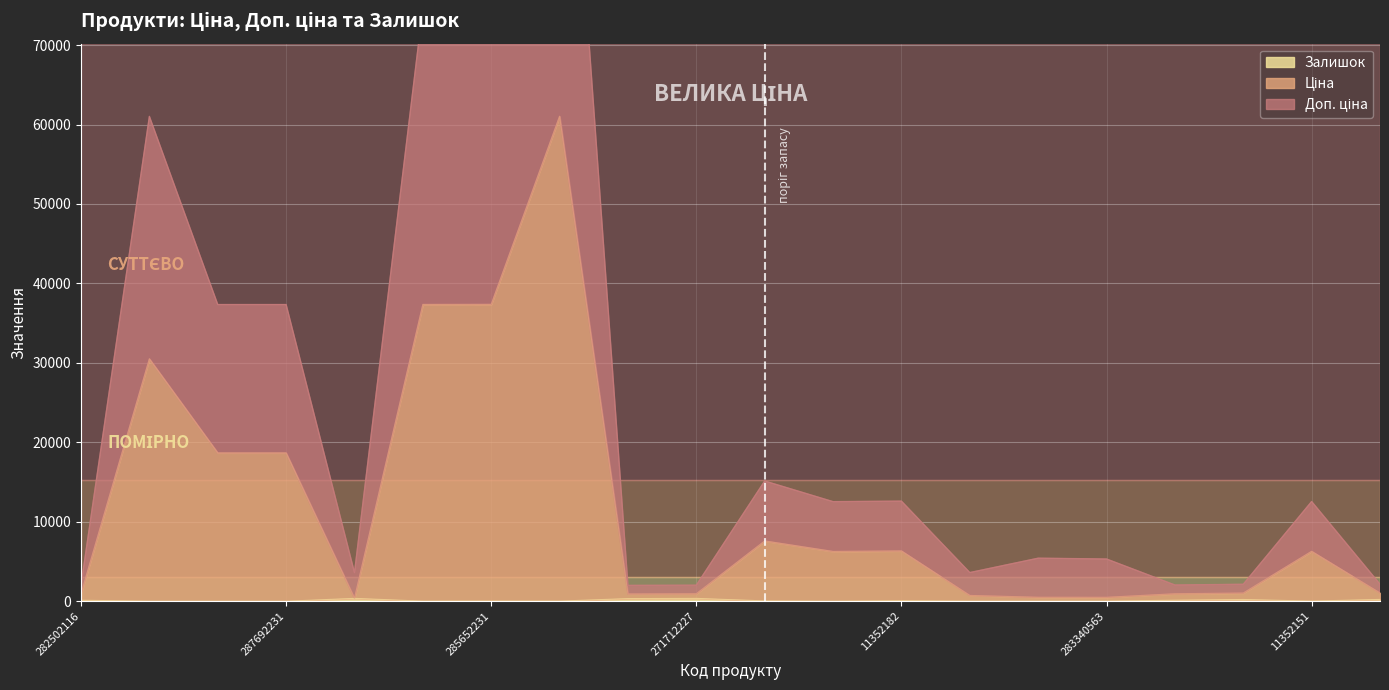

At 287712232, list the series in order from largest to smallest.

Доп. ціна, Ціна, Залишок